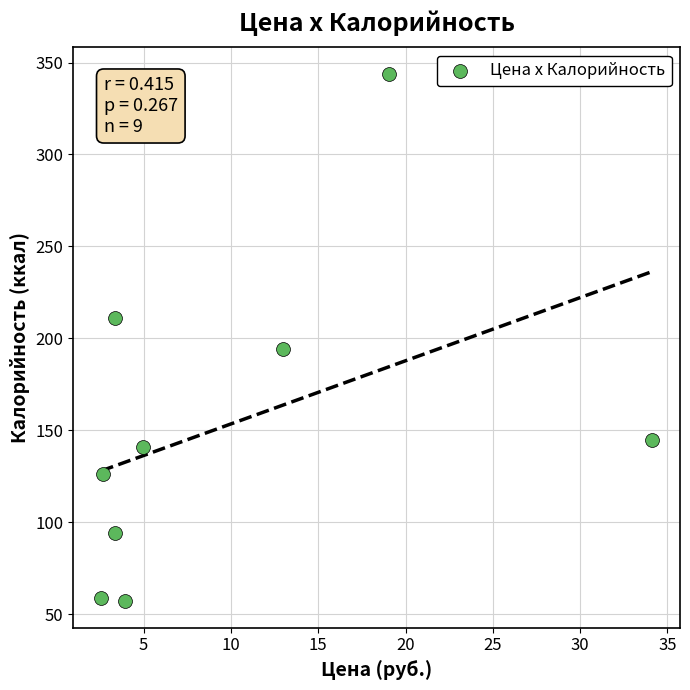

What is the range of Y values (max minus min)?

287